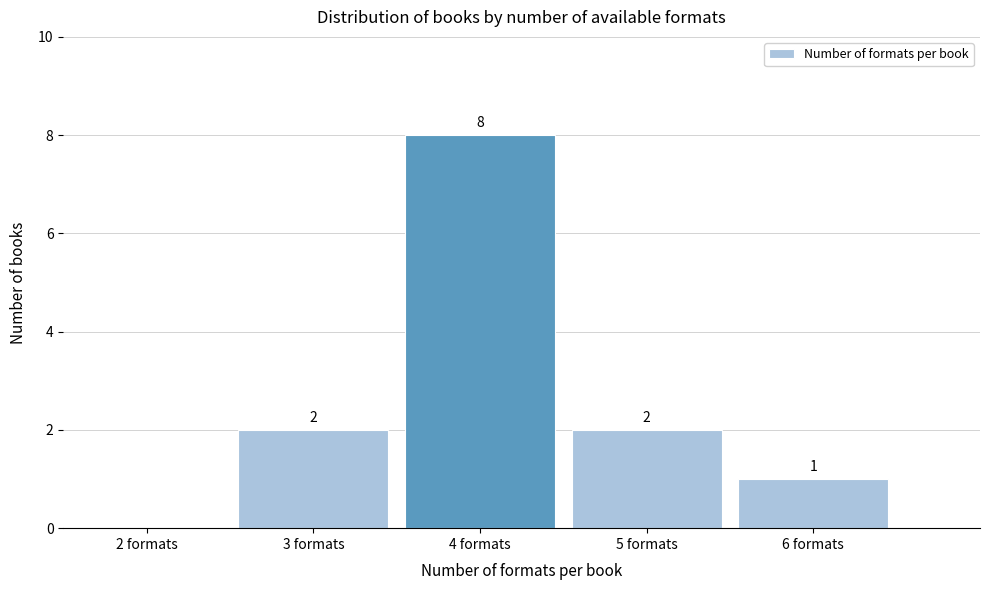

Reading left to right, list all the values displayed in this chart.

2 formats=0	3 formats=2	4 formats=8	5 formats=2	6 formats=1